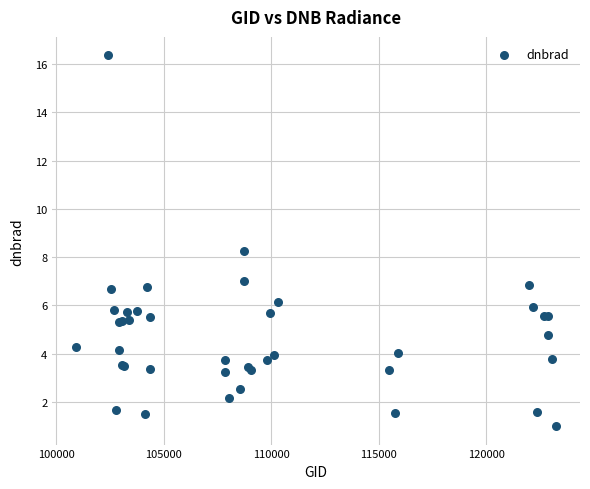

What Y value in the scatter plot is closest to 8?

8.2